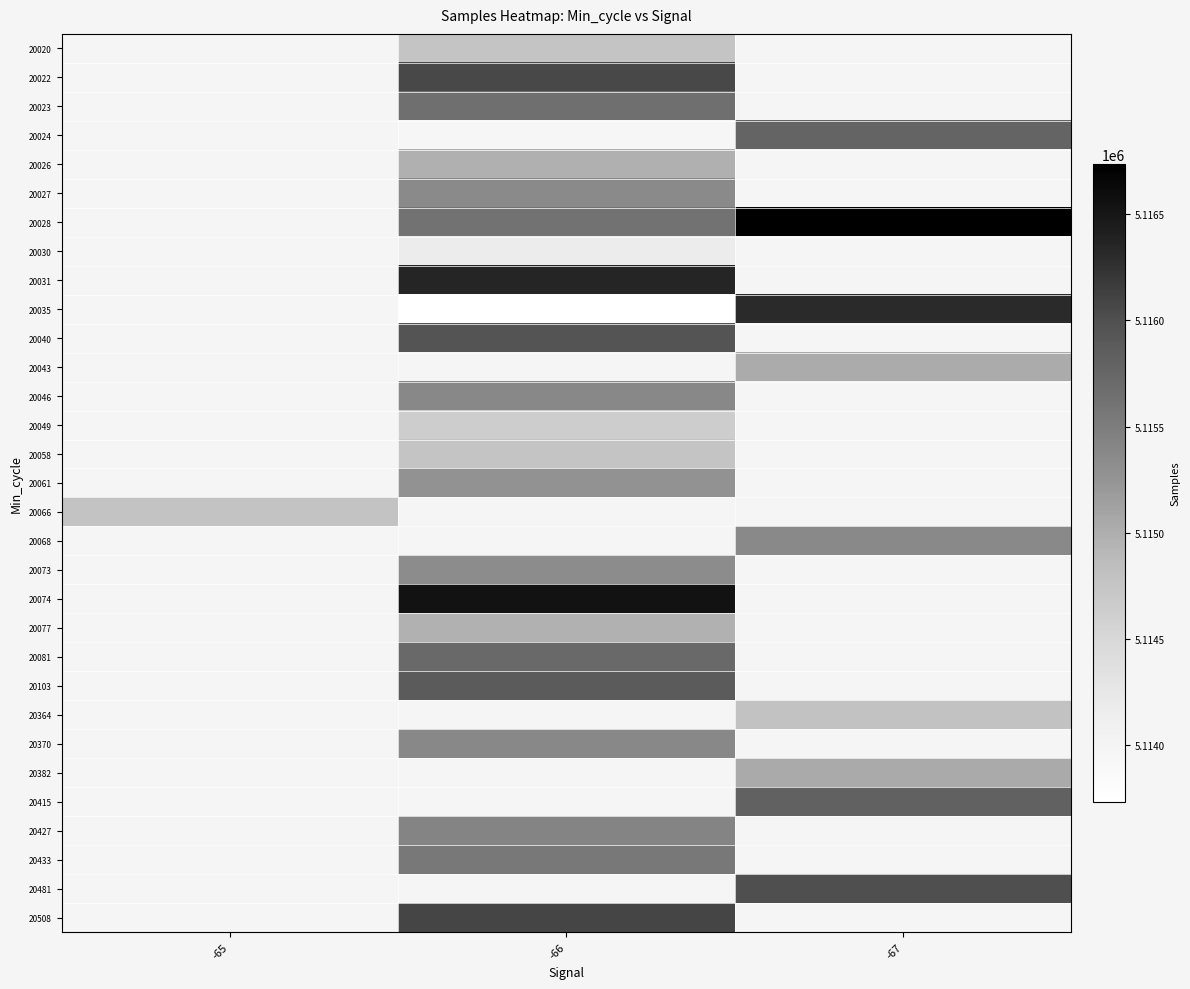

Is it true that 20481 equals 5116008.0 at -67?

True